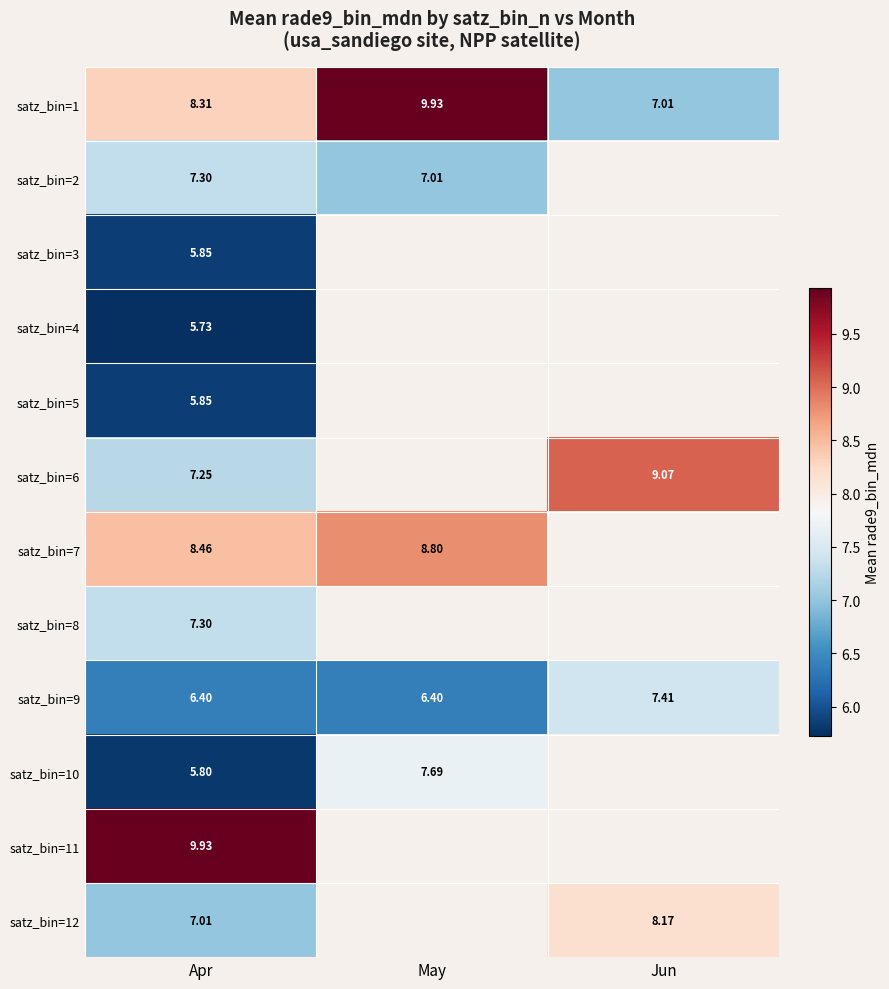

At how many categories does at least one series exceed 5?

3